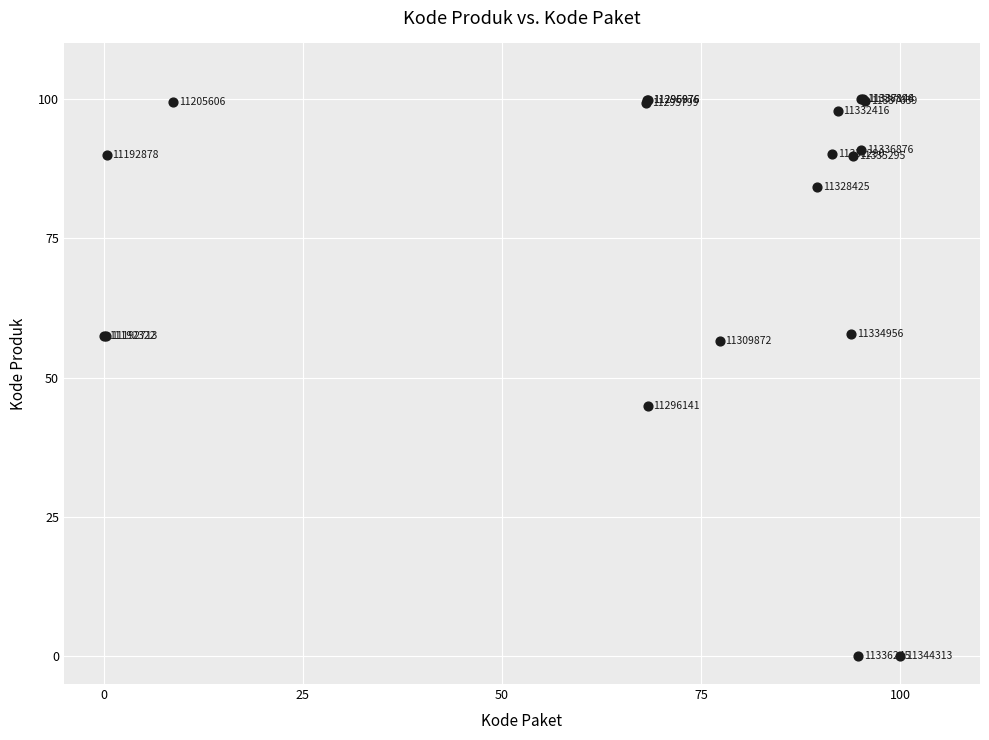

What Y value in the scatter plot is closest to 50?

44.9